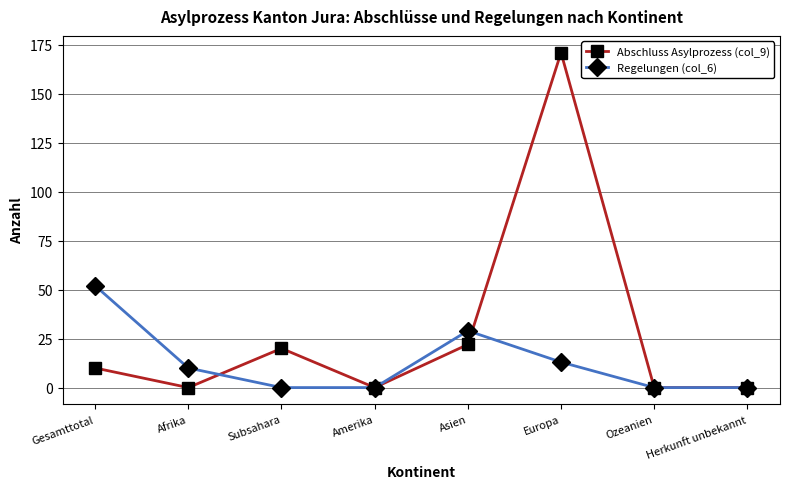

How many interior local peaks does the Regelungen (col_6) series have?

1